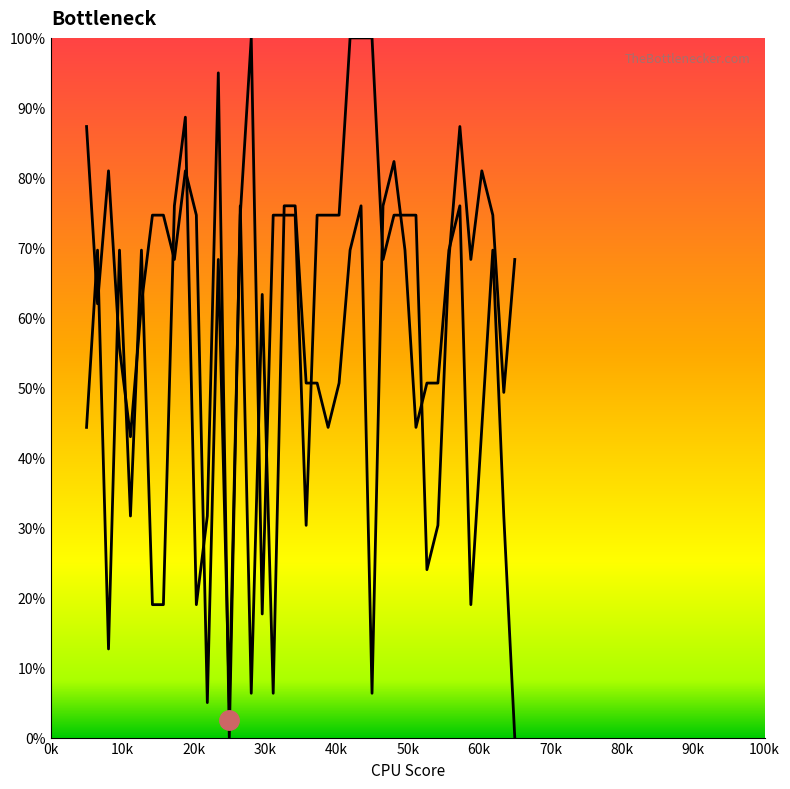

In C6, how many points are higher than both neighbors (excluding endpoints)?

11